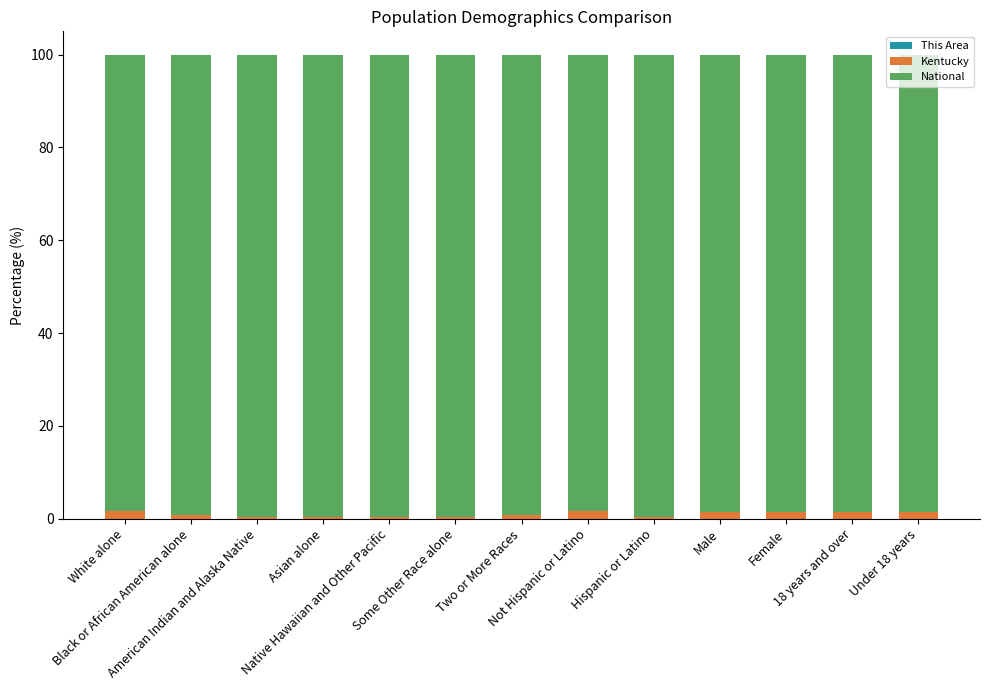

List the labels in order of National value, largest first.

Hispanic or Latino, Some Other Race alone, Asian alone, American Indian and Alaska Native, Native Hawaiian and Other Pacific, Two or More Races, Black or African American alone, Under 18 years, Female, Male, 18 years and over, Not Hispanic or Latino, White alone